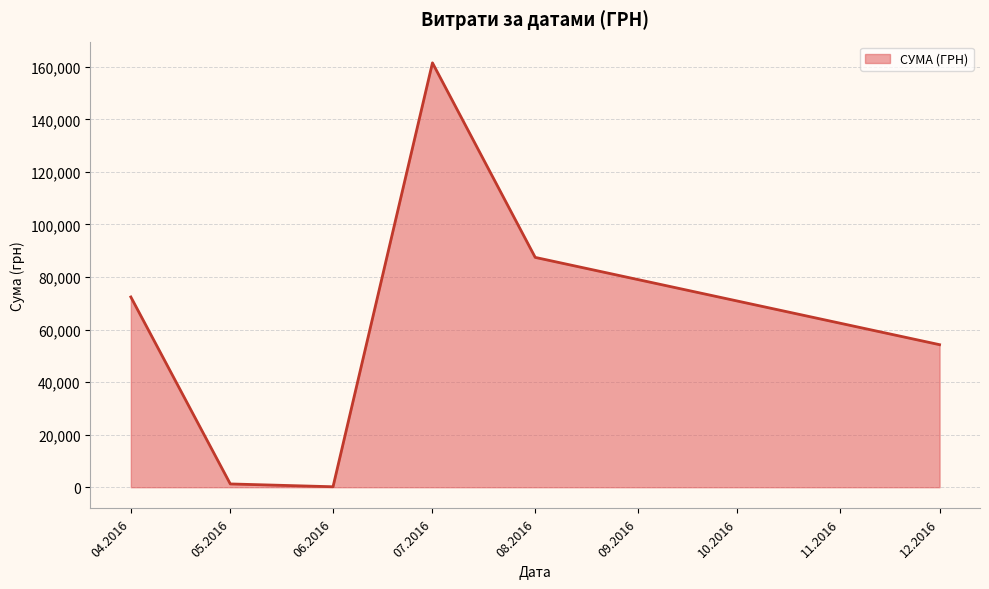

What is the difference between the maximum and second lowest values?

160260.8